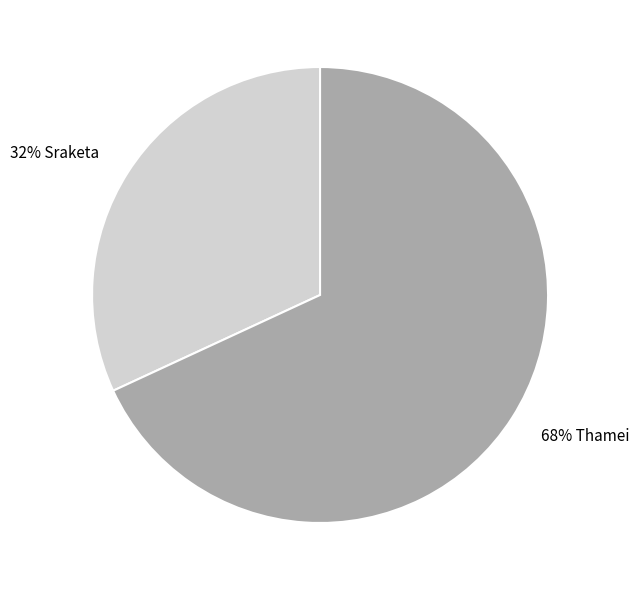

To the nearest percent, what is the difference between the largest and smallest slice percentages?

36%